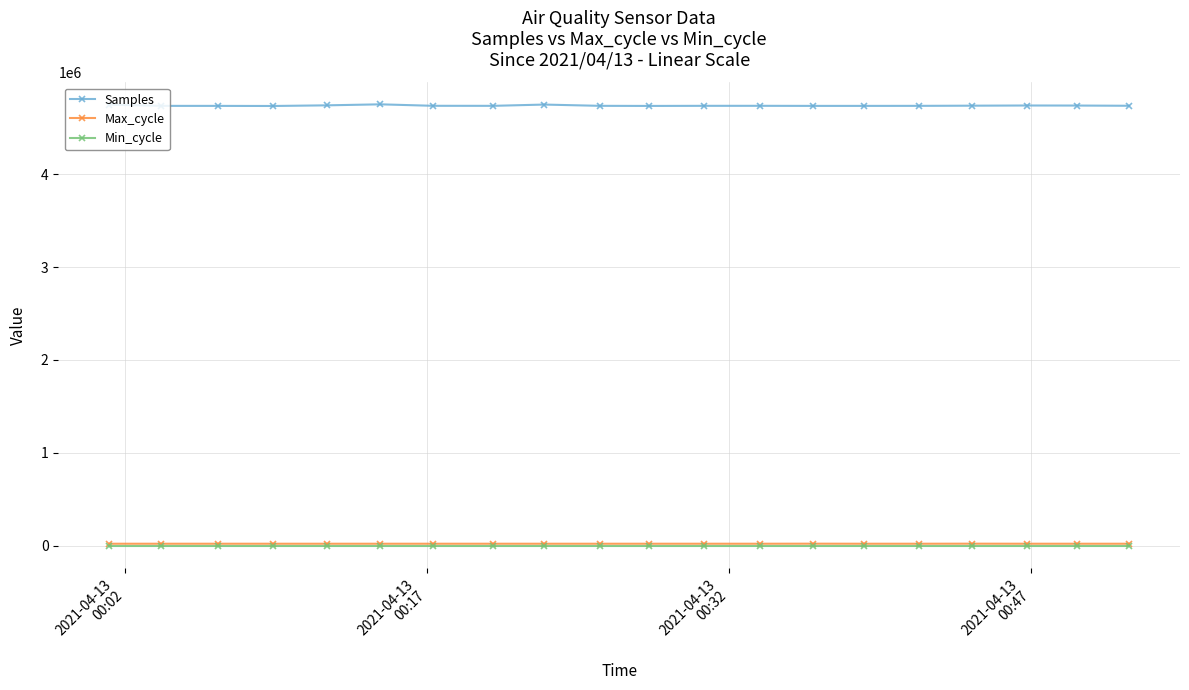

Which series has the widest spread of values?

Samples